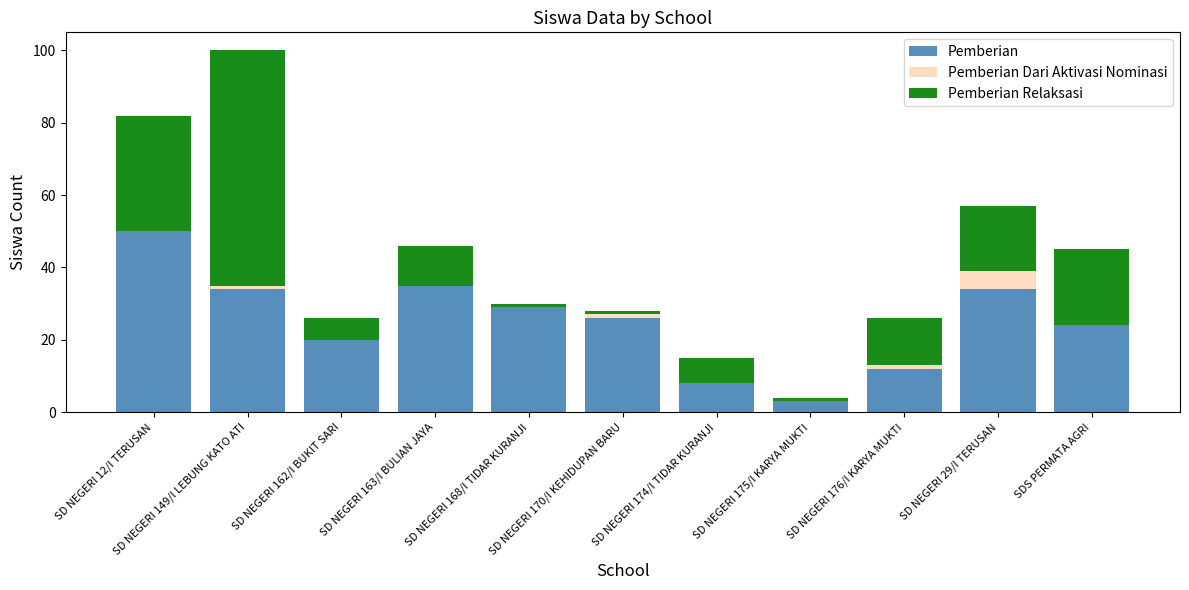

What is the sum of all Pemberian values?

275